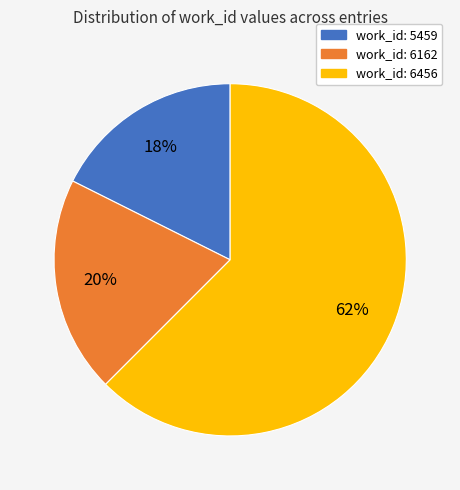

To the nearest percent, what is the average slice percentage?

33%